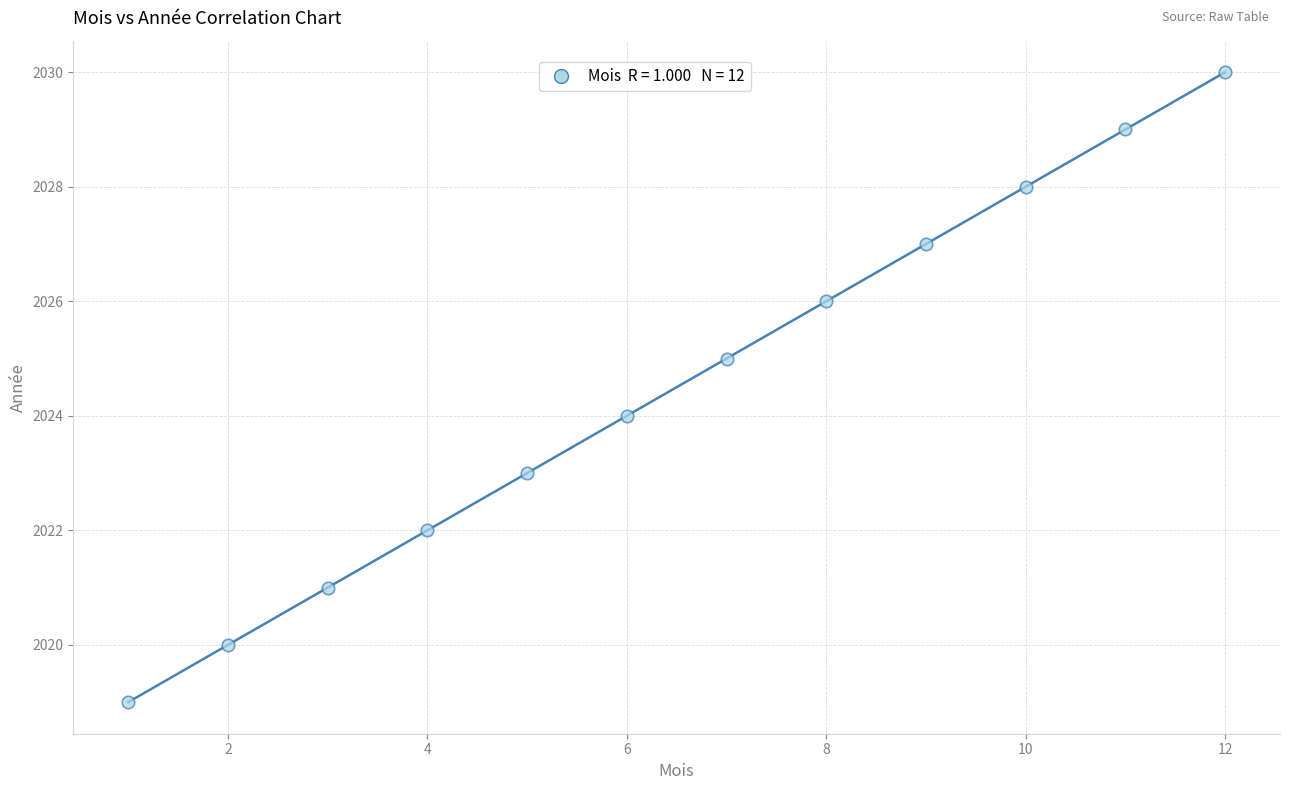

What is the range of Y values (max minus min)?

11